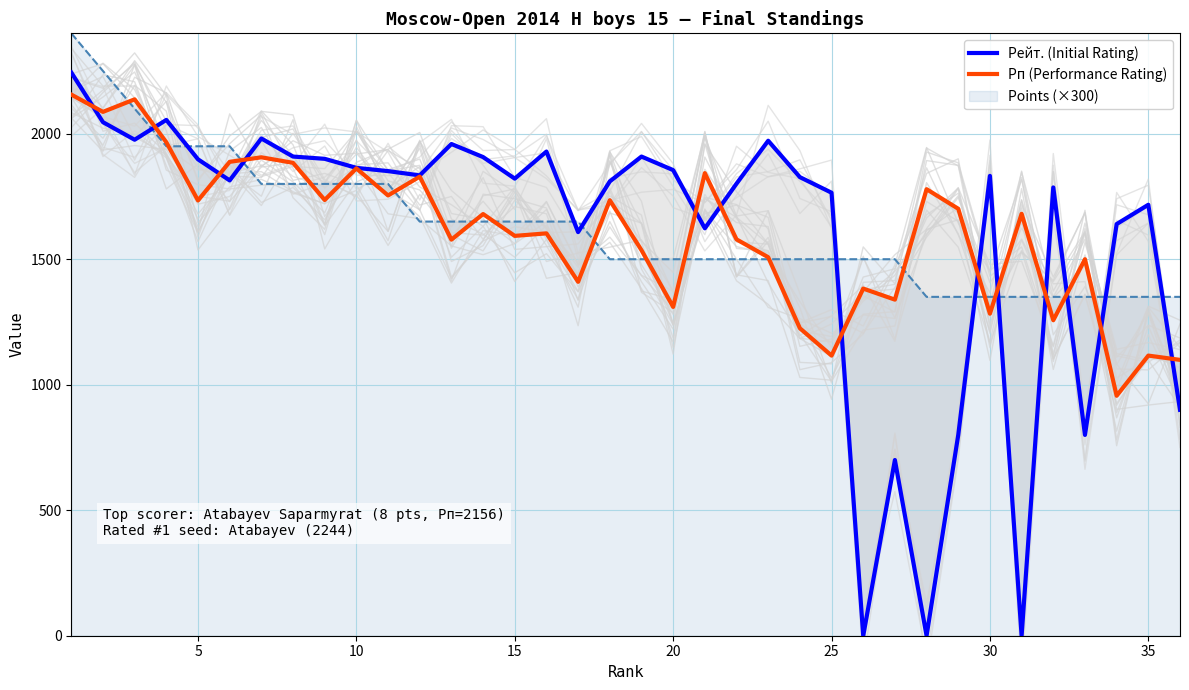

Reading left to right, transcribe all the data shown in this chart.

Рейт. (Initial Rating): 2244	2046	1976	2055	1898	1814	1981	1909	1900	1864	1851	1834	1959	1907	1821	1929	1608	1810	1909	1855	1623	1801	1972	1827	1765	0	700	0	800	1832	0	1786	800	1640	1717	900
Рп (Performance Rating): 2156	2087	2137	1966	1734	1888	1906	1884	1736	1862	1754	1829	1578	1680	1593	1603	1410	1735	1536	1310	1843	1579	1508	1225	1116	1383	1339	1779	1701	1283	1681	1257	1500	956	1116	1099